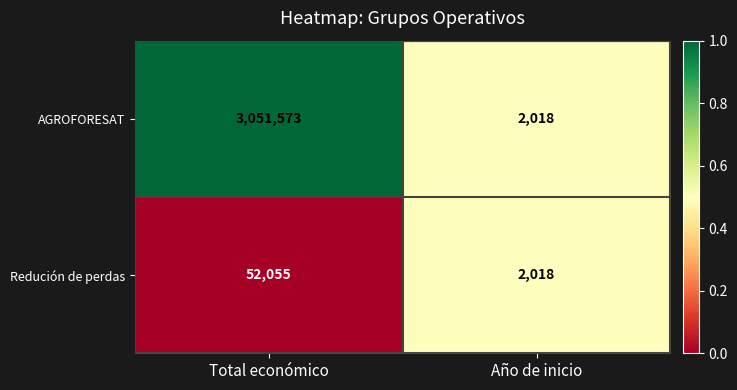

Rank the series at Total económico from lowest to highest value.

Redución de perdas, AGROFORESAT